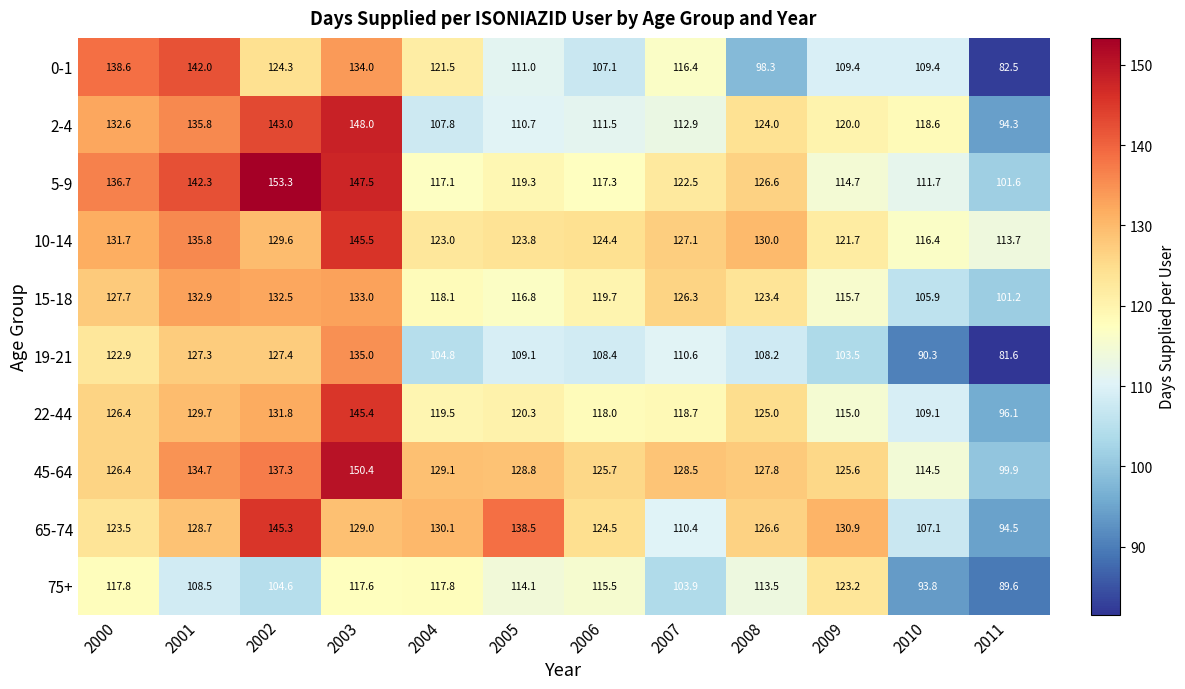

Which series has the widest spread of values?

0-1